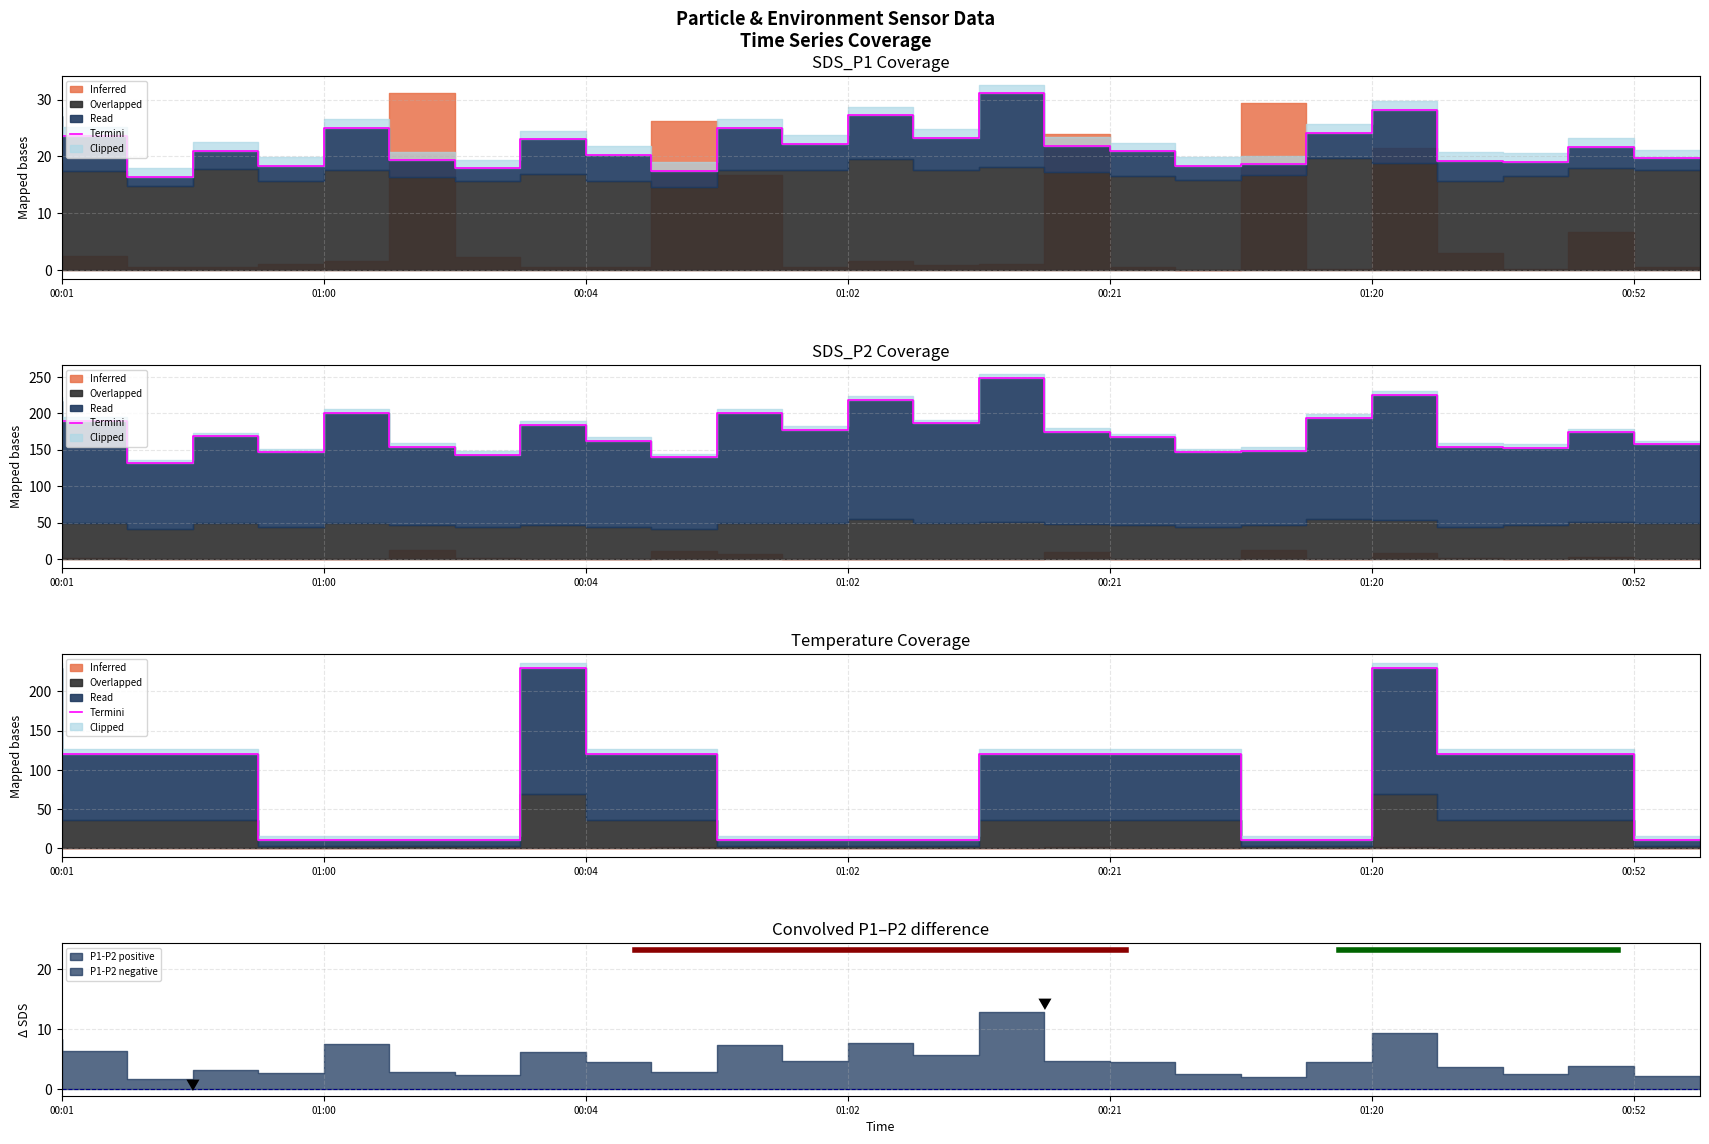

True or false: the data shows 52 at 00:52.

False